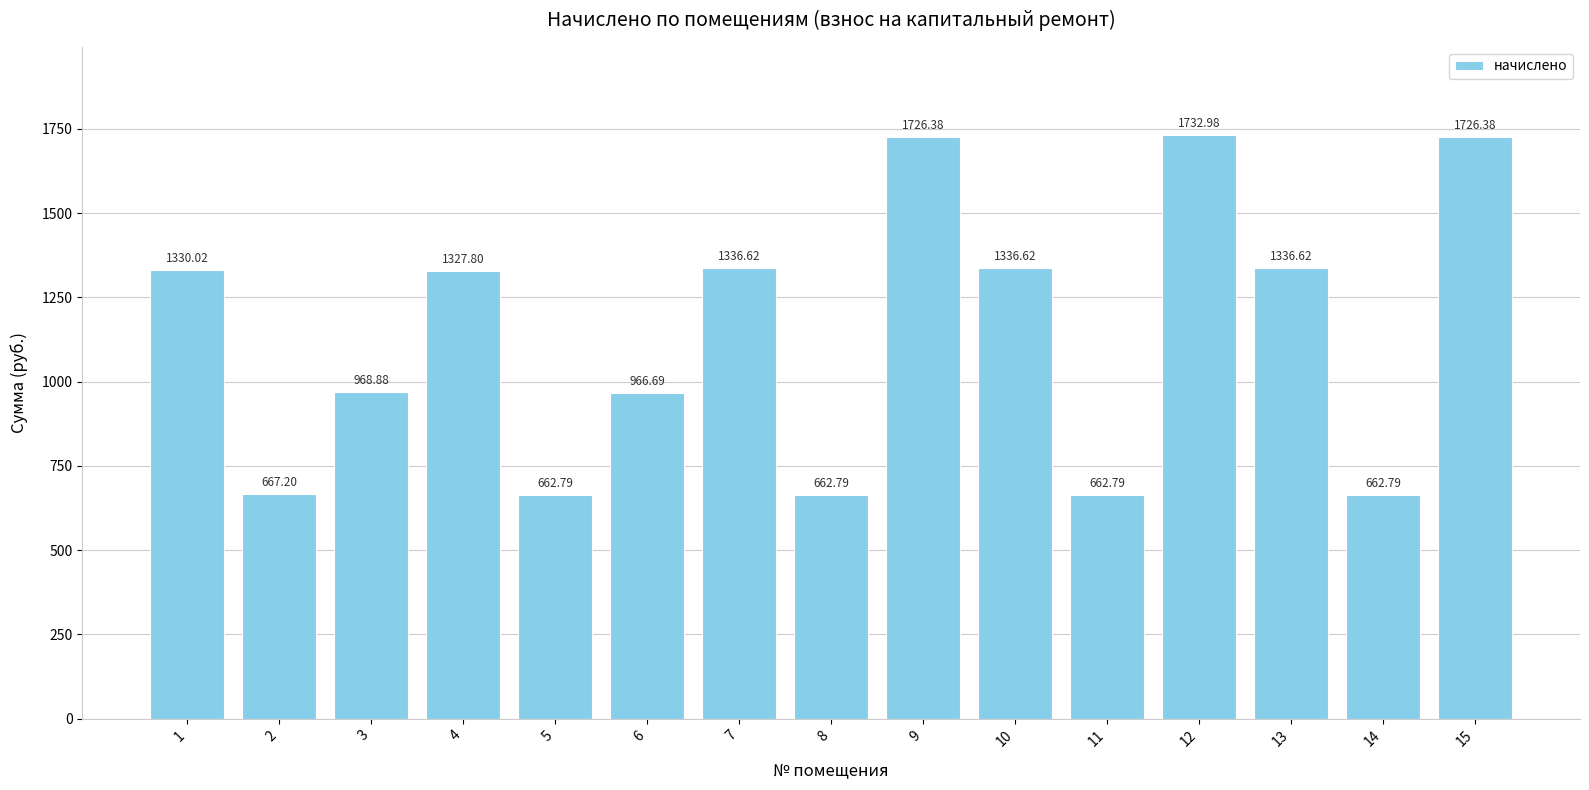

How many bars are there in total?

15